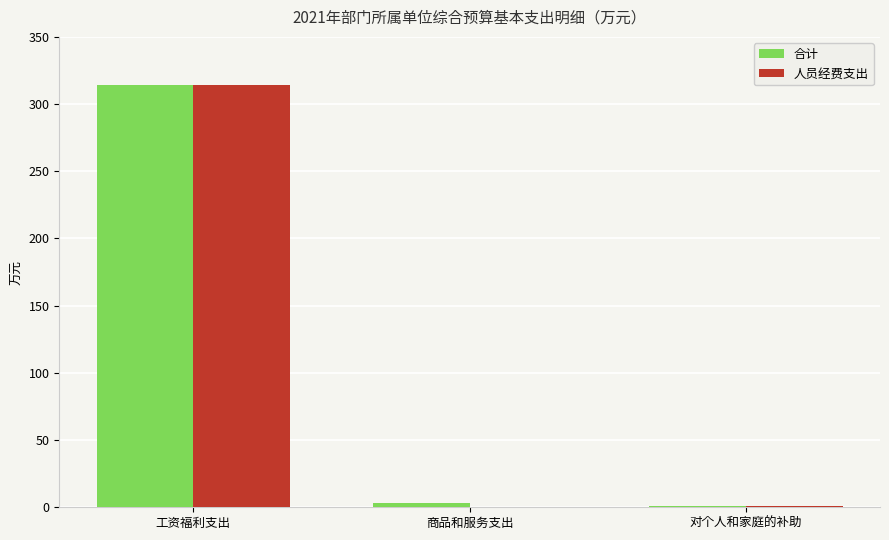

What is the total value across all series at 商品和服务支出?

3.2